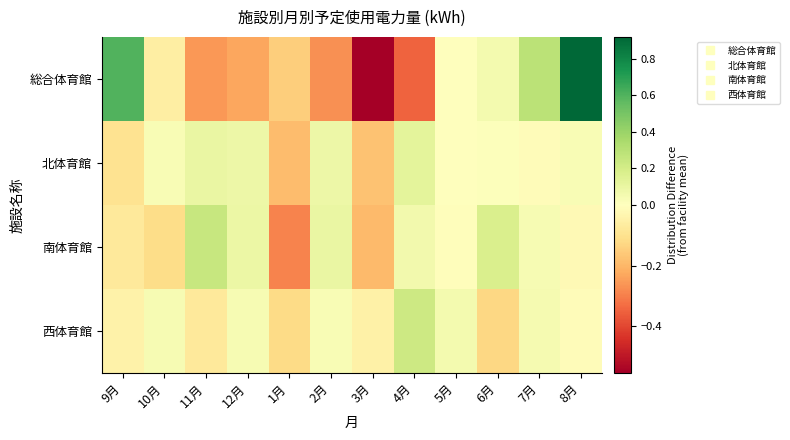

Reading left to right, transcribe all the data shown in this chart.

総合体育館: 9月=0.6	10月=-0.1	11月=-0.3	12月=-0.2	1月=-0.2	2月=-0.3	3月=-0.6	4月=-0.3	5月=0.0	6月=0.1	7月=0.3	8月=0.9
北体育館: 9月=-0.1	10月=0.0	11月=0.1	12月=0.1	1月=-0.2	2月=0.1	3月=-0.2	4月=0.1	5月=0.0	6月=0.0	7月=-0.0	8月=0.0
南体育館: 9月=-0.1	10月=-0.1	11月=0.2	12月=0.1	1月=-0.3	2月=0.1	3月=-0.2	4月=0.1	5月=-0.0	6月=0.2	7月=0.0	8月=-0.0
西体育館: 9月=-0.0	10月=0.0	11月=-0.1	12月=0.0	1月=-0.1	2月=0.0	3月=-0.0	4月=0.2	5月=0.1	6月=-0.1	7月=0.0	8月=-0.0